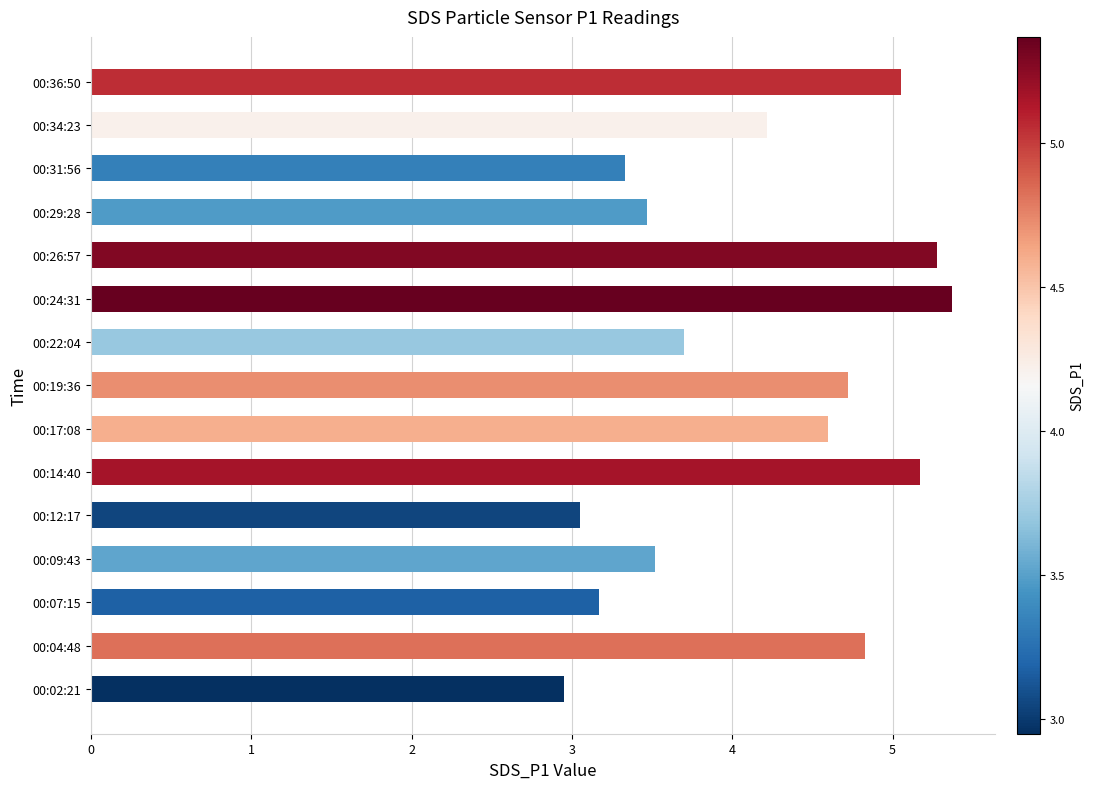

Does the chart contain any negative values?

No